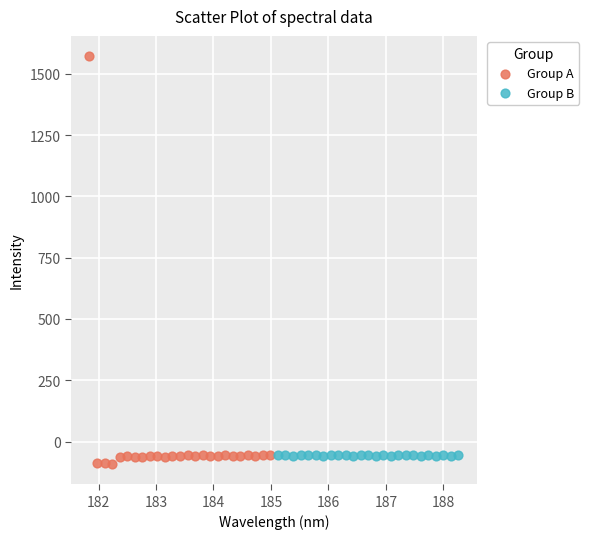

Which series reaches the maximum Y coordinate?

Group A